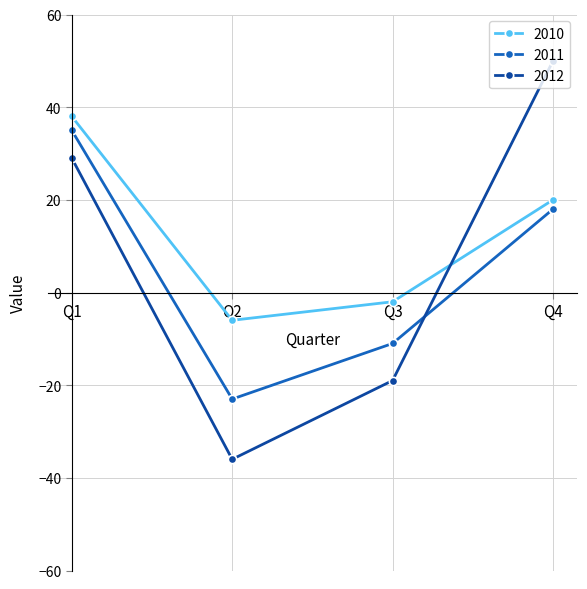

Does the chart display data point markers on the line(s)?

Yes